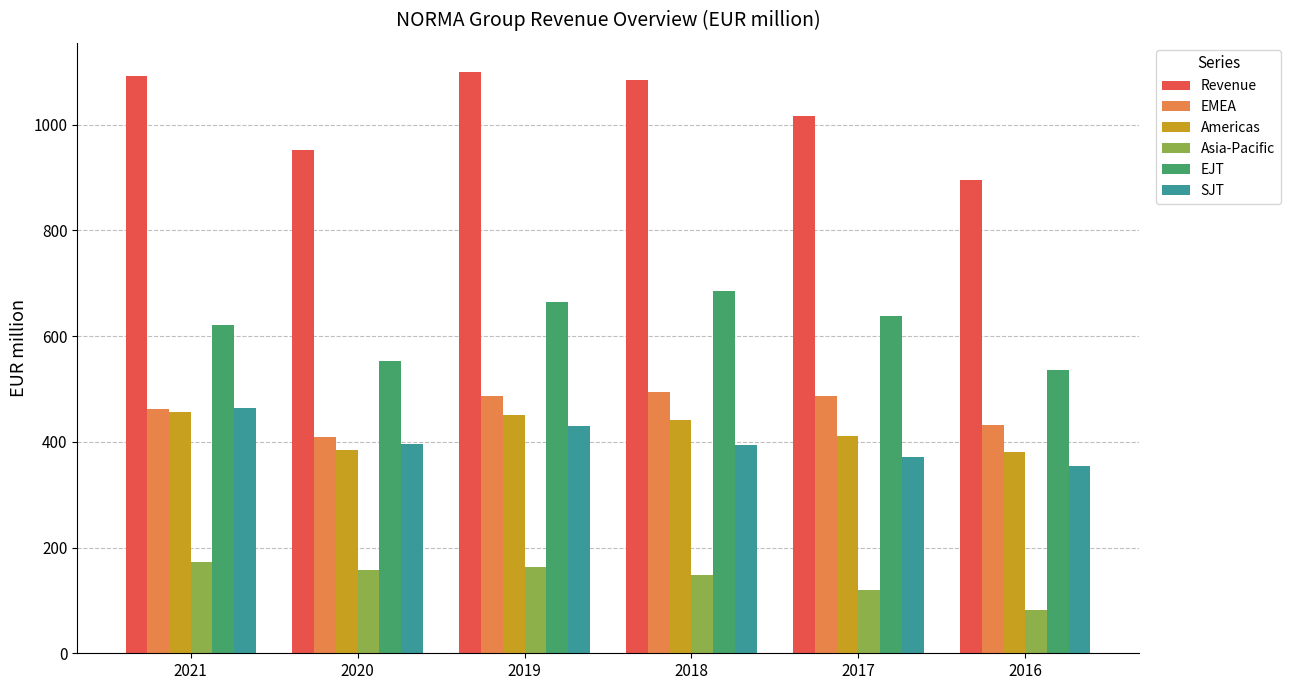

At how many categories does at least one series exceed 122?

6